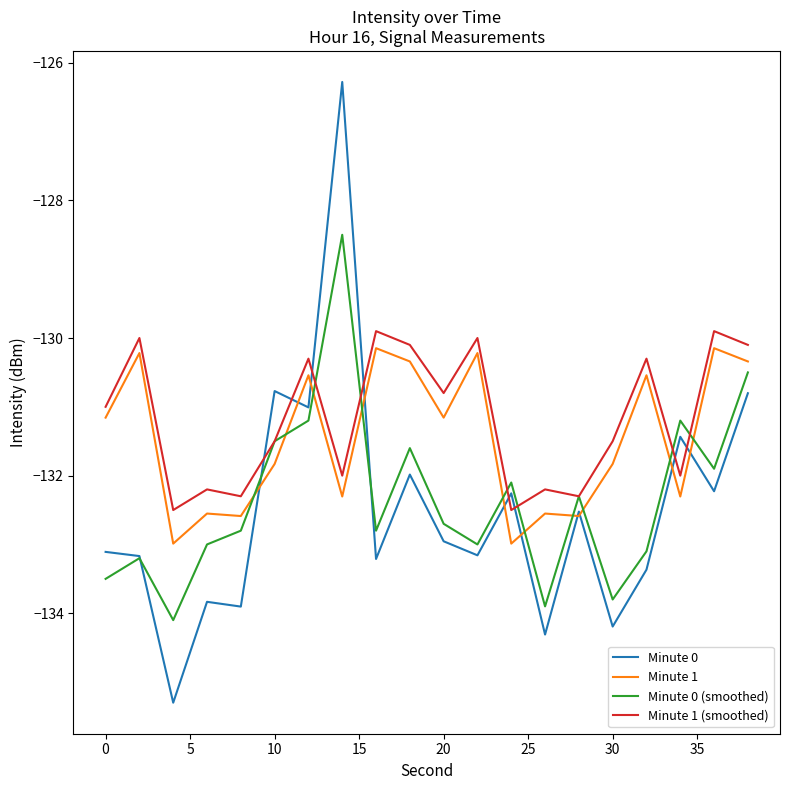

Which series has the largest range (max minus min)?

Minute 0